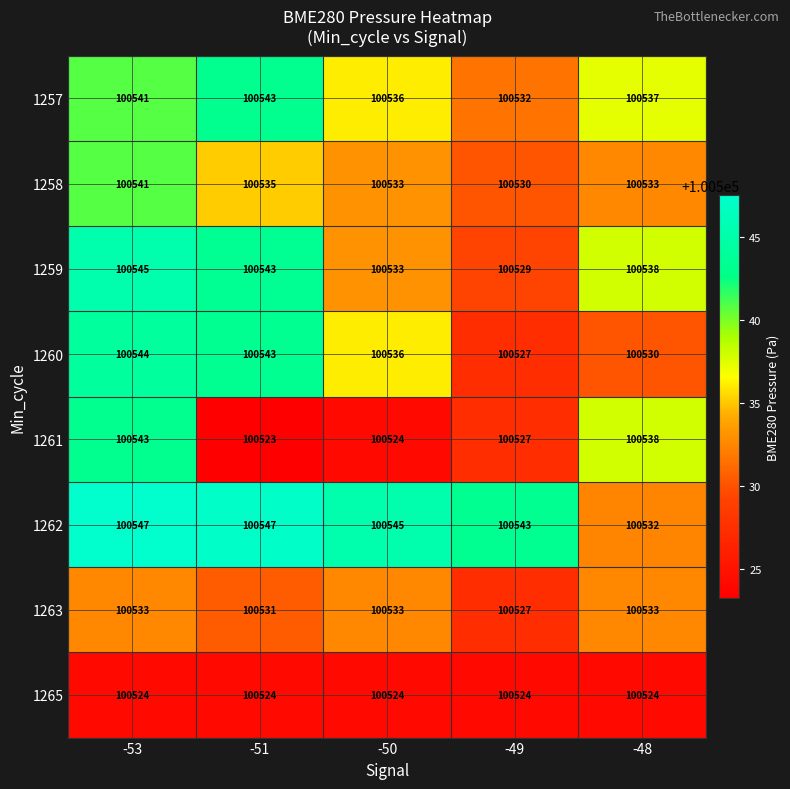

How many categories are shown in the chart?

5